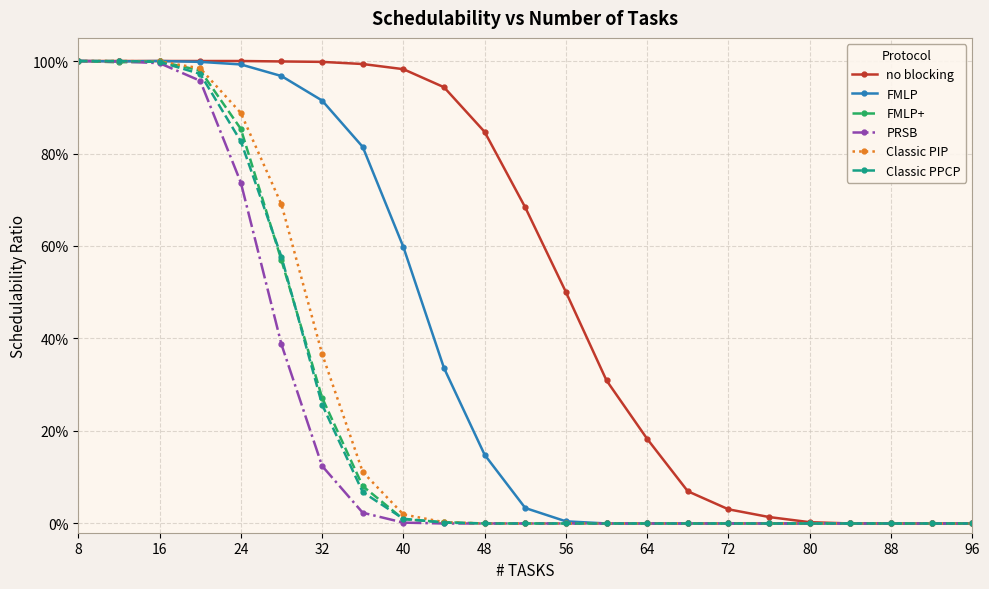

What are all the series names shown in the legend?

no blocking, FMLP, FMLP+, PRSB, Classic PIP, Classic PPCP